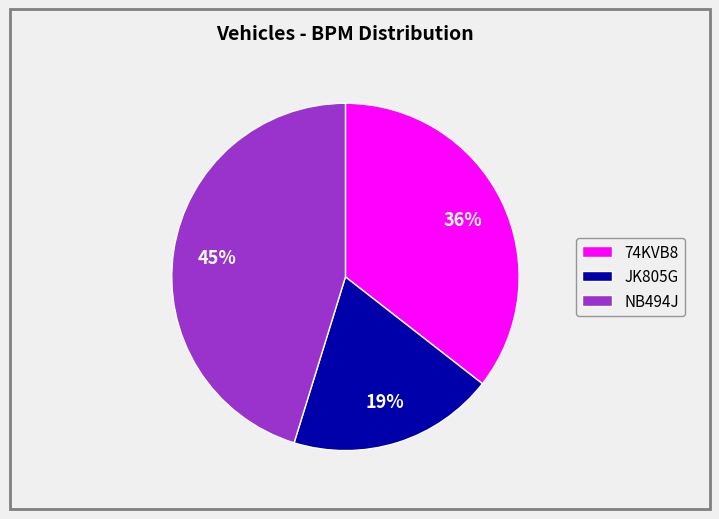

To the nearest percent, what is the difference between the largest and smallest slice percentages?

26%